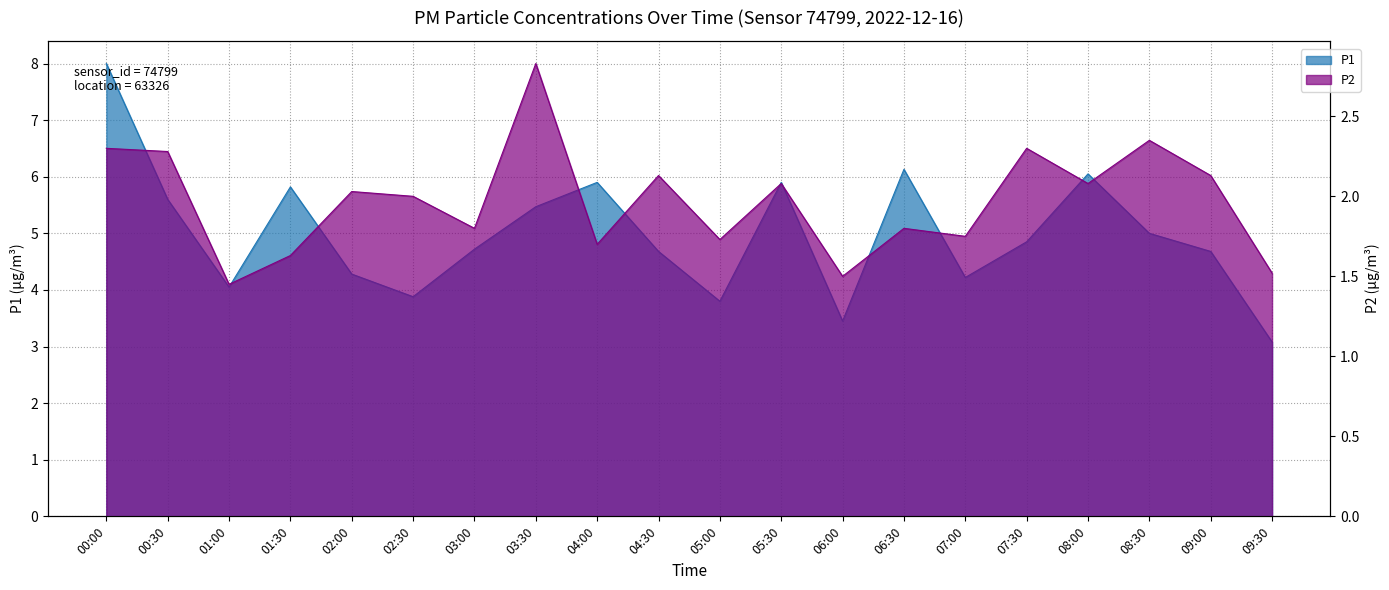

What is the difference between the highest and lowest values at 02:00?

2.3